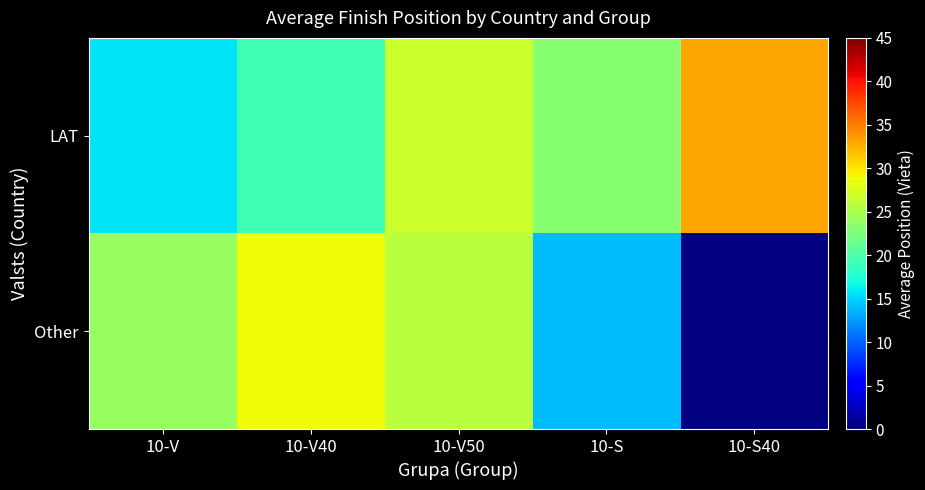

At how many categories does at least one series exceed 30?

1